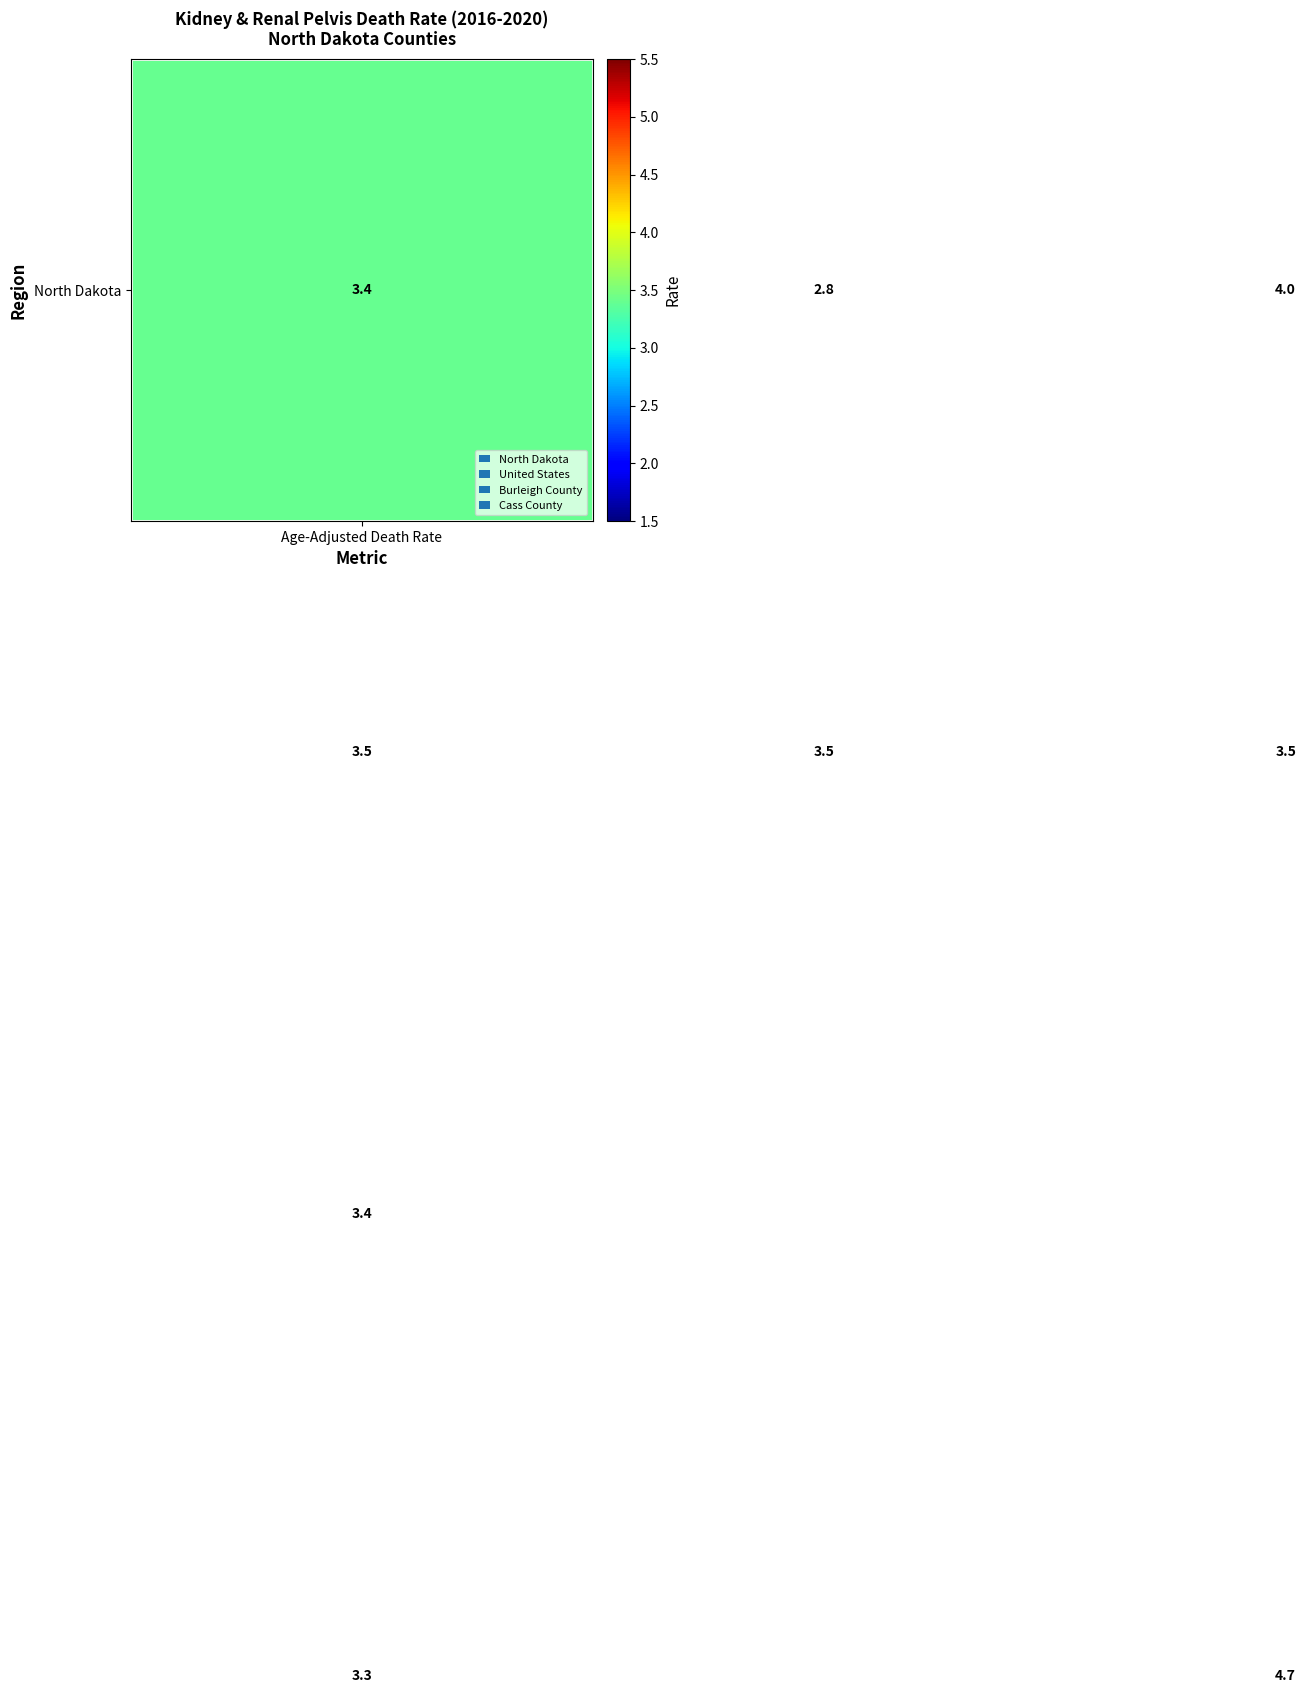

At how many categories does at least one series exceed 3?

3